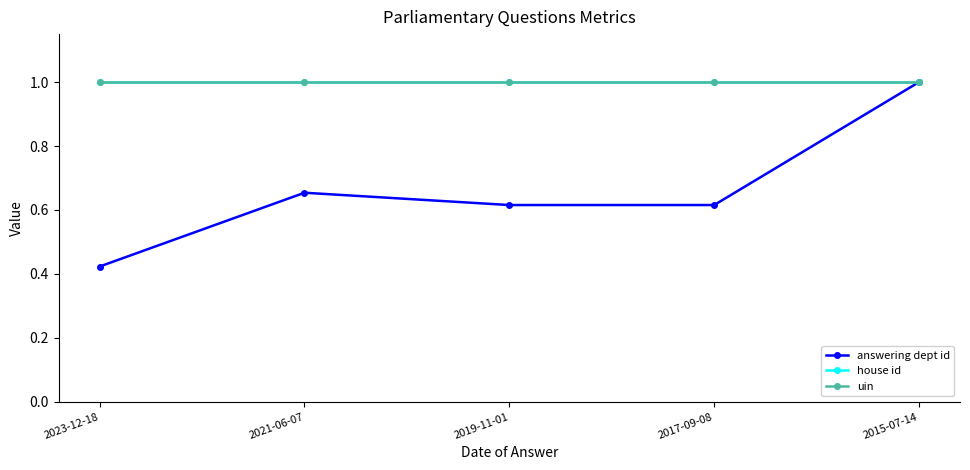

The value of uin at 2023-12-18 is 1.6. True or false?

False